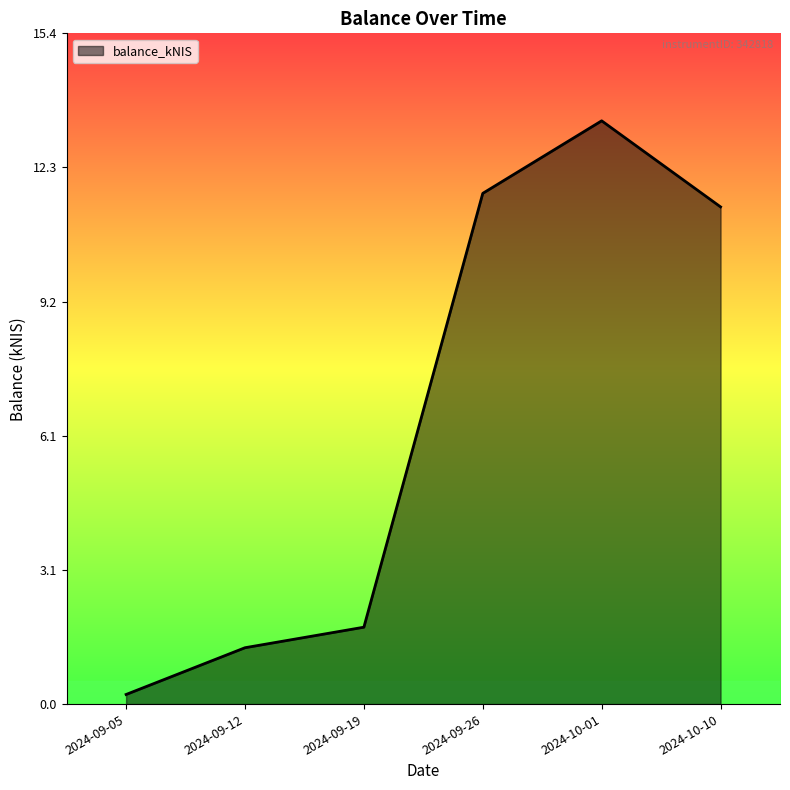

At which category does the data reach its first local peak?

2024-10-01